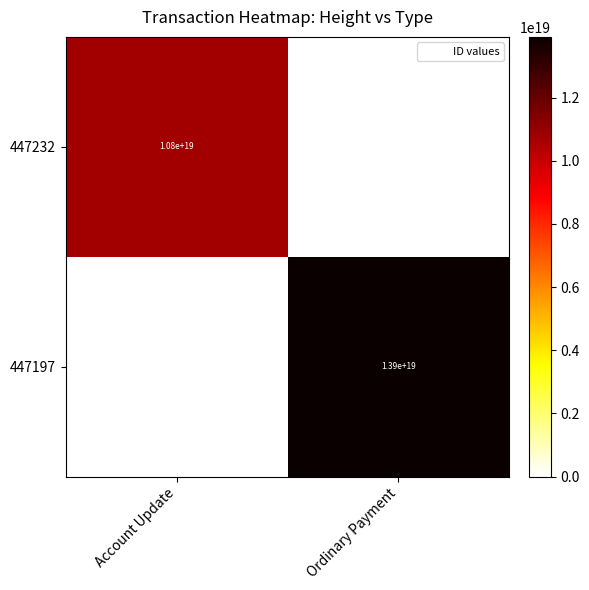

Is the value of 447197 at Ordinary Payment greater than the value of 447232 at Ordinary Payment?

Yes